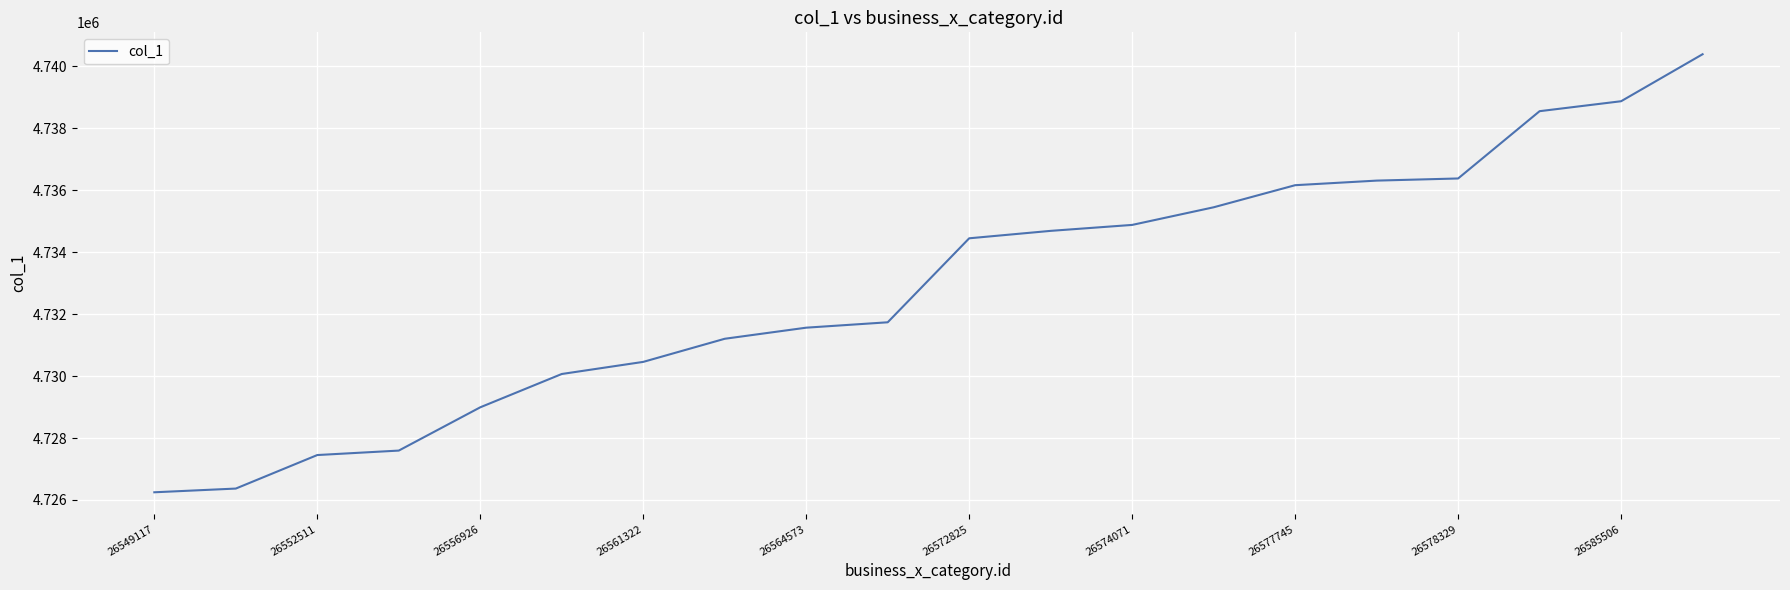

What is the greatest value displayed?

4740388